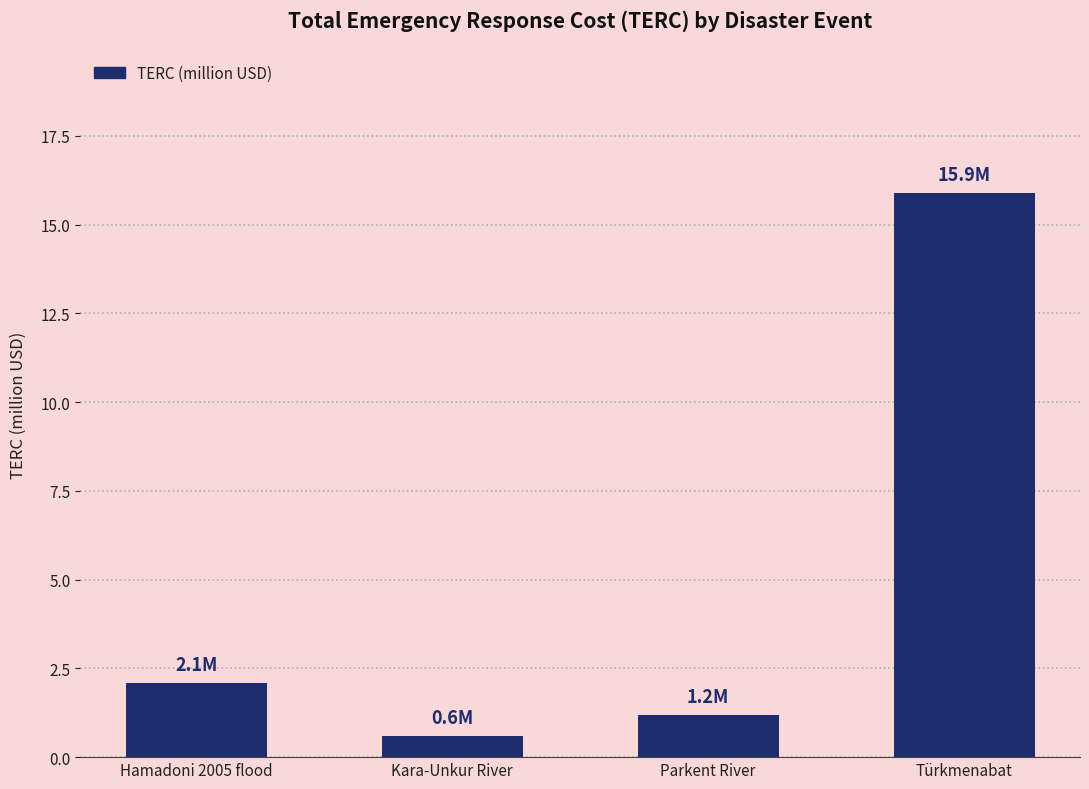

Is it true that the value at Türkmenabat is 15.9?

True